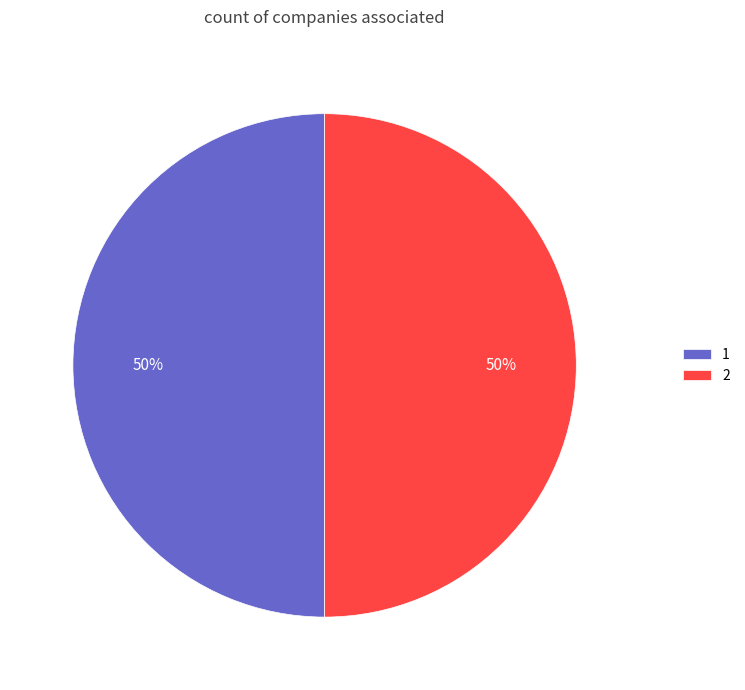

Combined, do 1 and 2 account for over 50%?

Yes